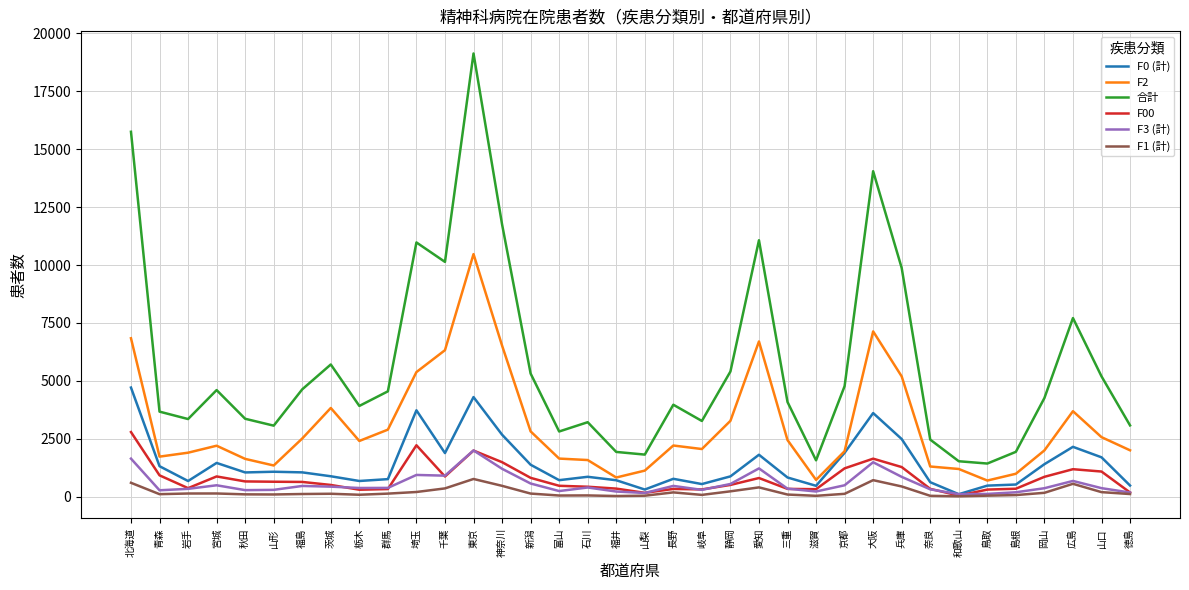

Does the chart have visible grid lines?

Yes